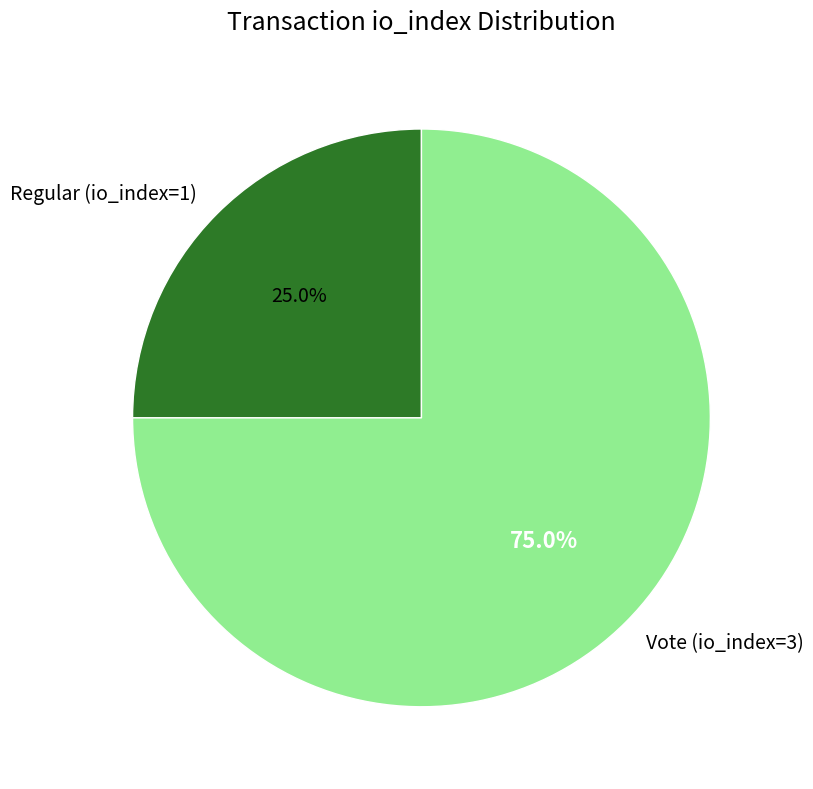

To the nearest percent, what is the combined percentage of Vote (io_index=3) and Regular (io_index=1)?

100%